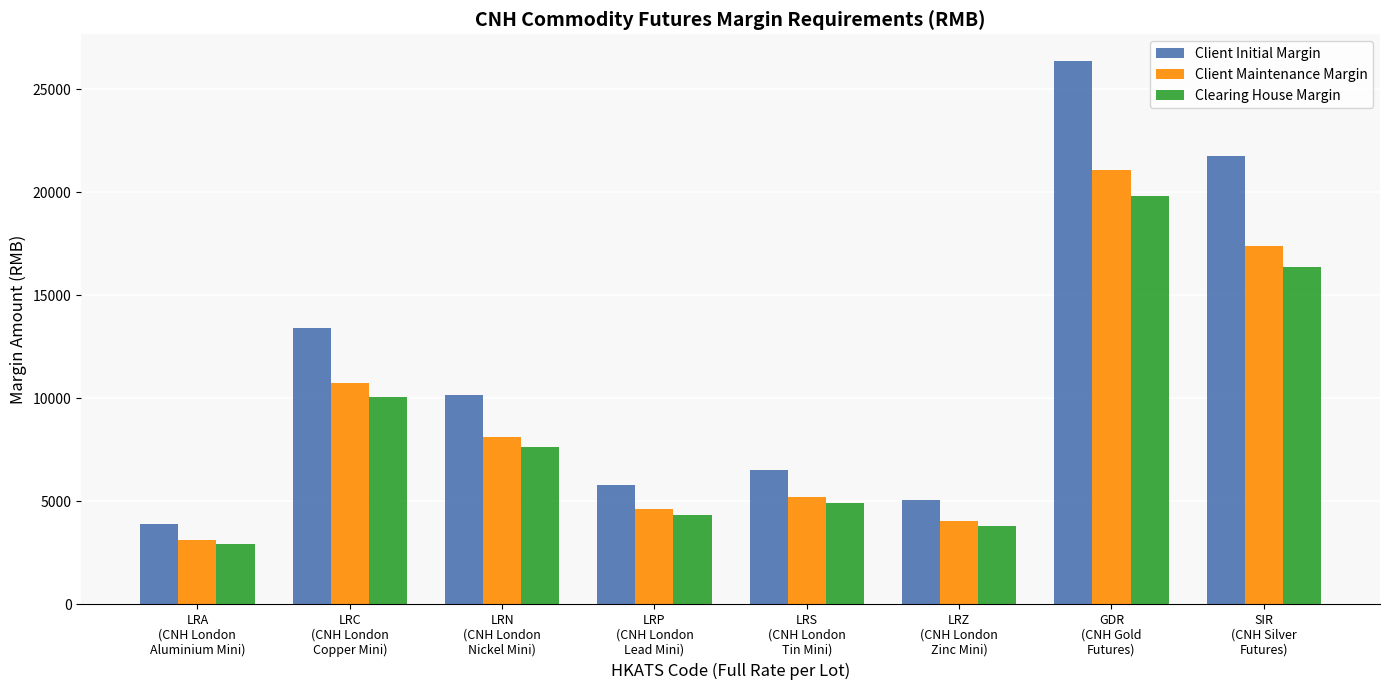

List the series in order of their peak value, highest first.

Client Initial Margin, Client Maintenance Margin, Clearing House Margin